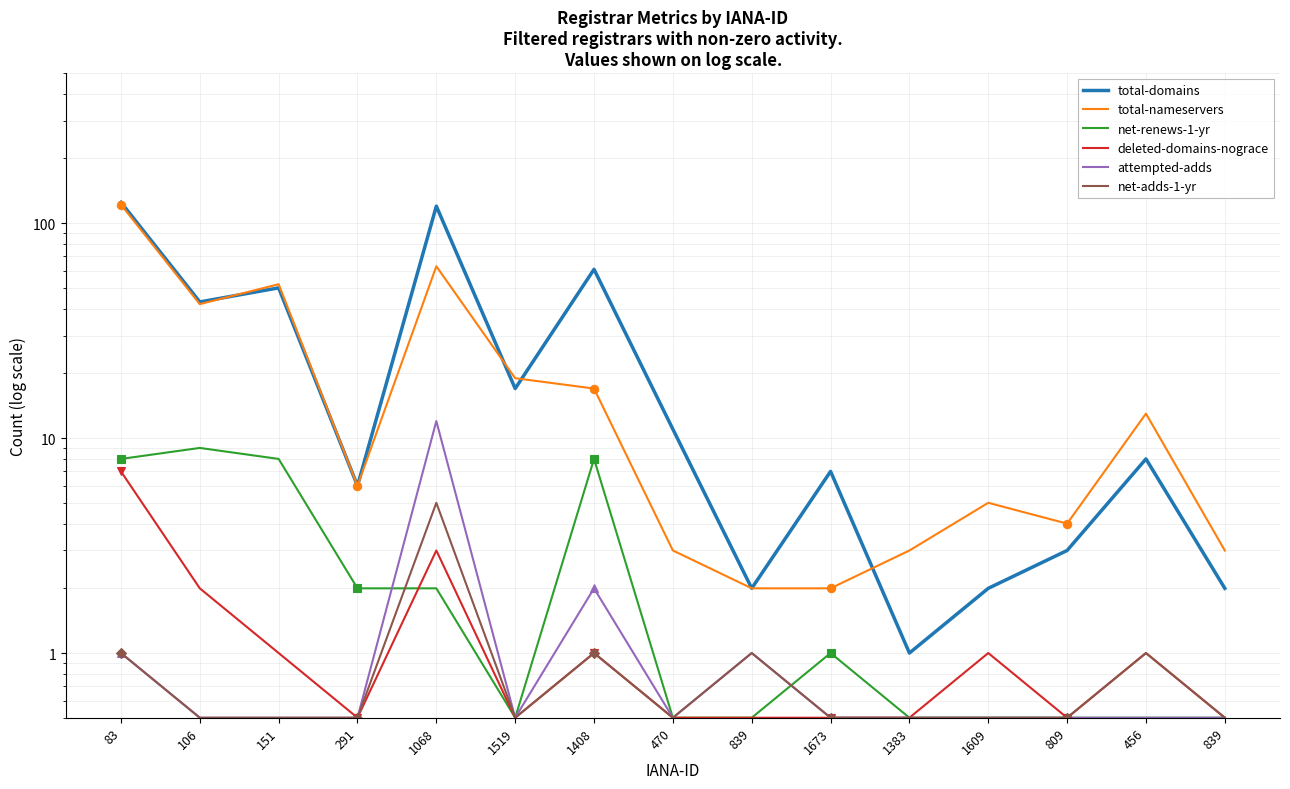

The net-adds-1-yr series shows 0.9 at 106. True or false?

False